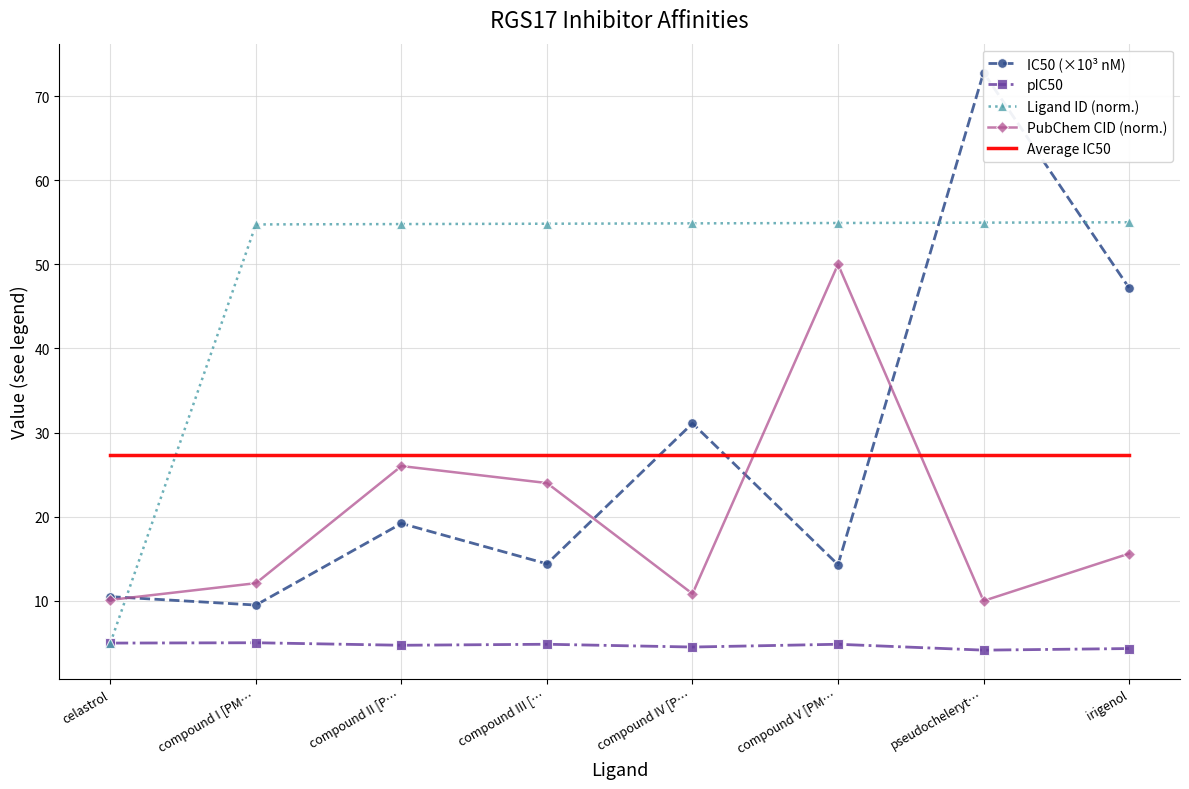

What is the sum of the PubChem CID (norm.) values at compound II [P… and compound IV [P…?

36.9